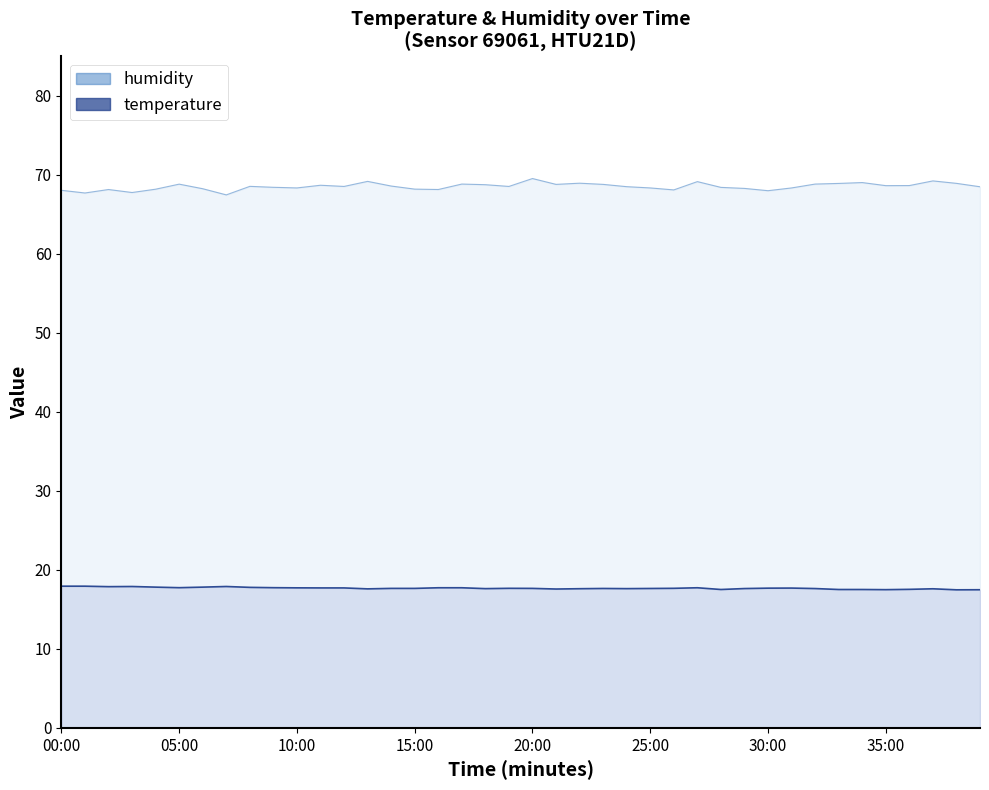

Count the number of categories in the chart.

40